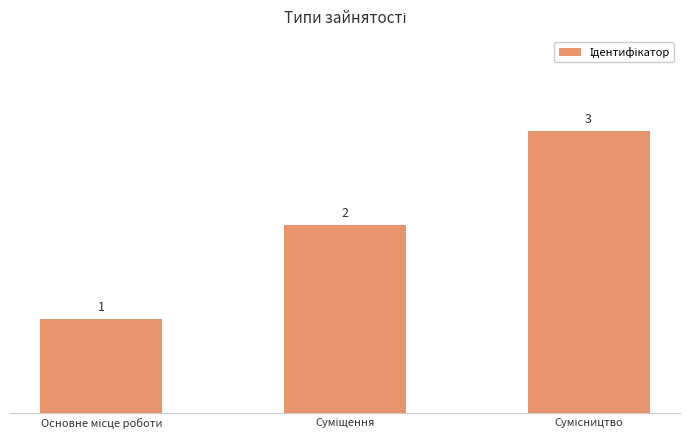

What is the value of the 1st bar from the left?

1